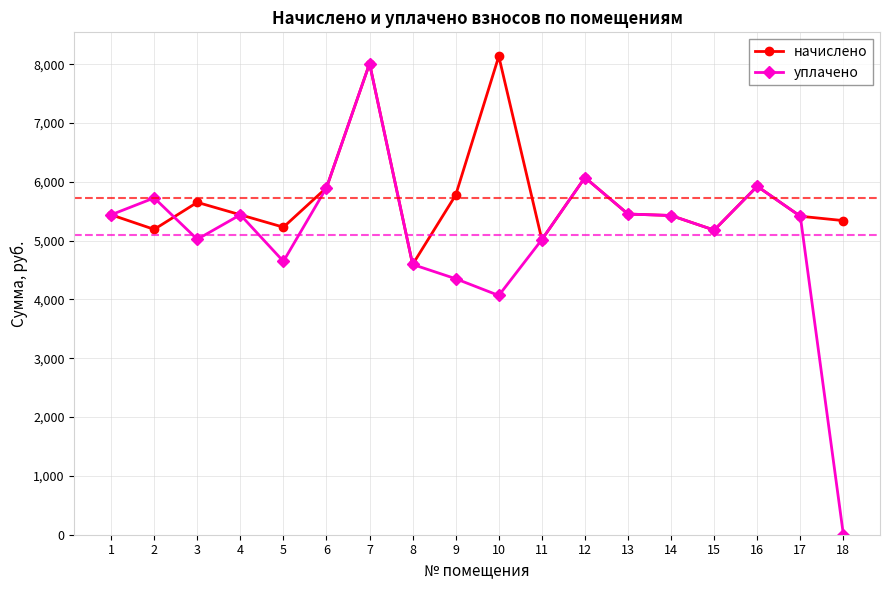

What is the total value across all series at 14?

10855.1